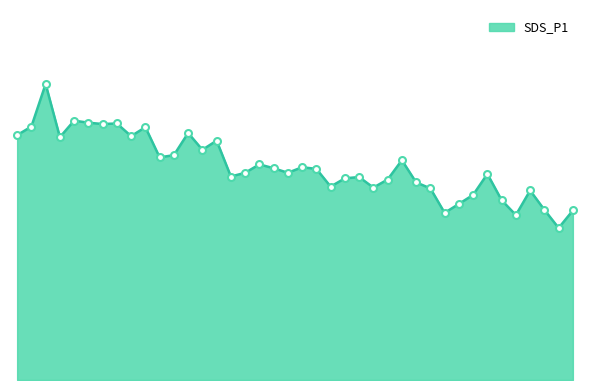

Does the chart display data point markers on the line(s)?

No